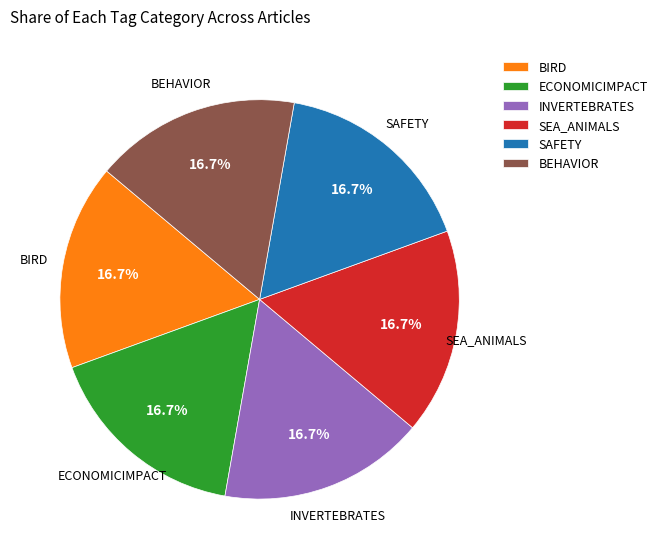

What percentage is NOT represented by INVERTEBRATES?

83.3%